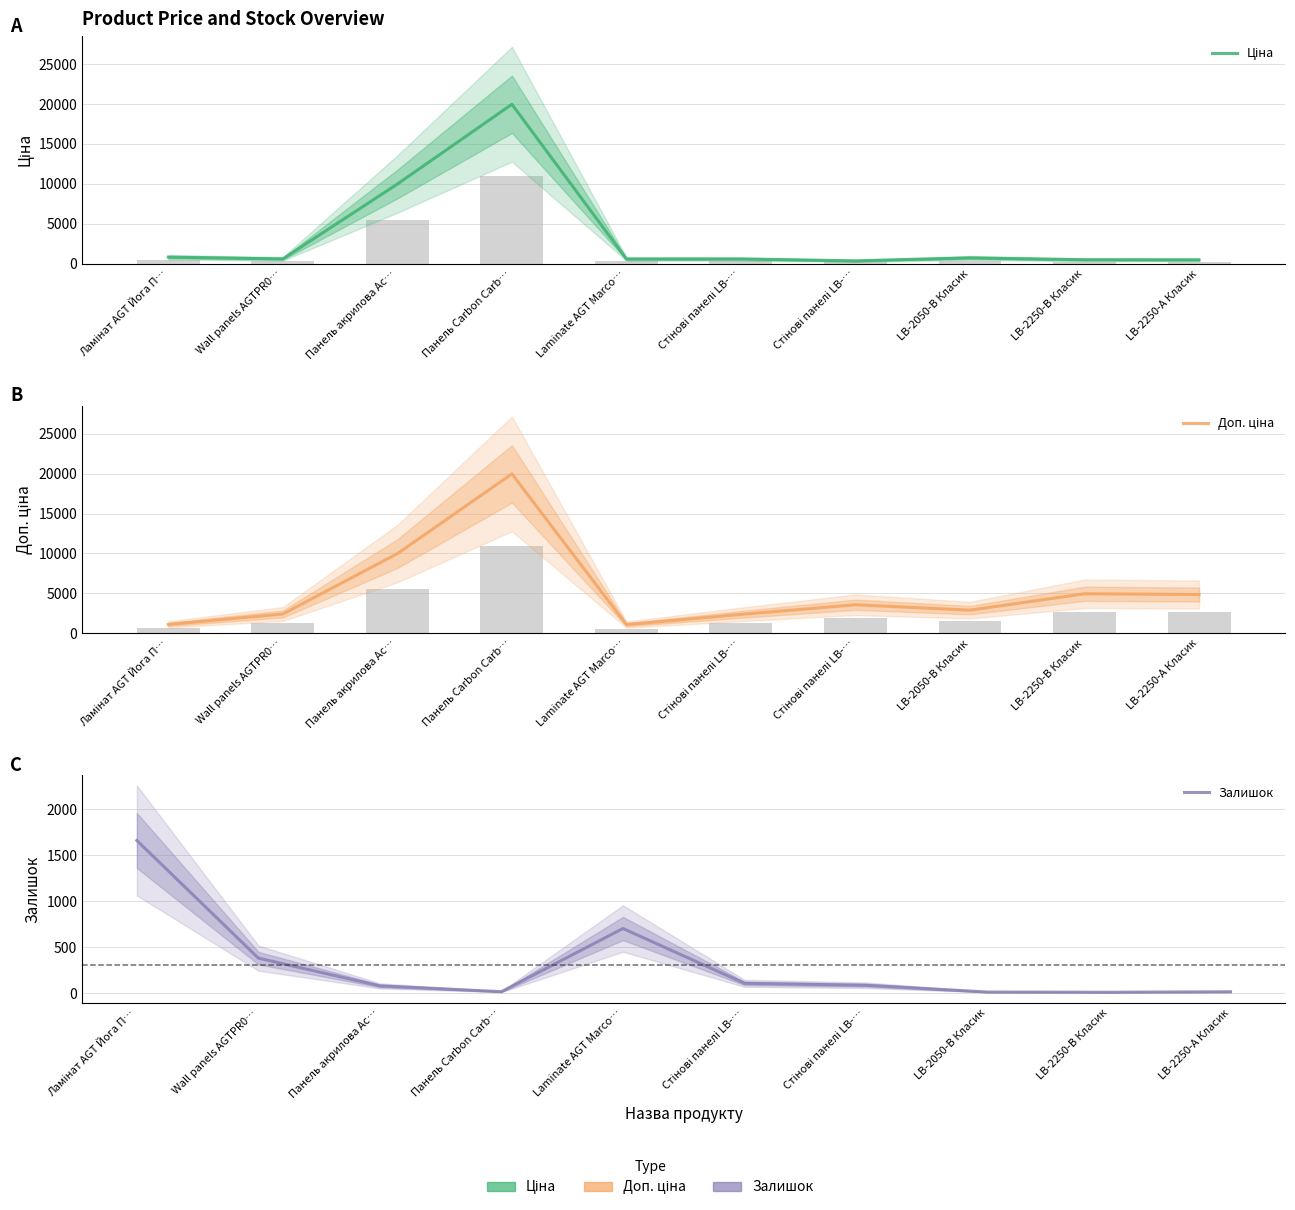

Rank the series by their average value, from lowest to highest.

Залишок, Ціна, Доп. ціна